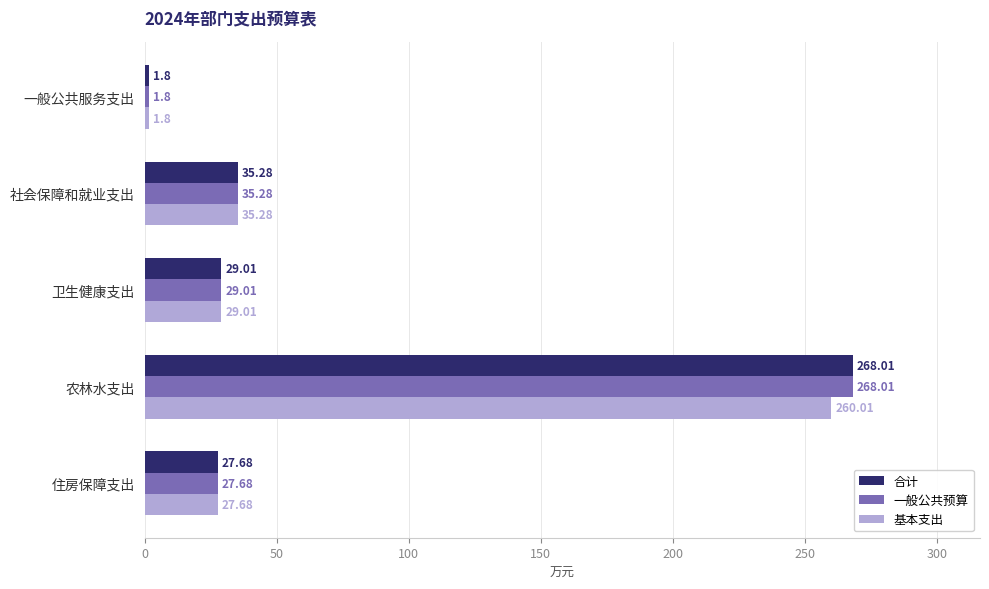

What is the total value across all series at 社会保障和就业支出?

105.8